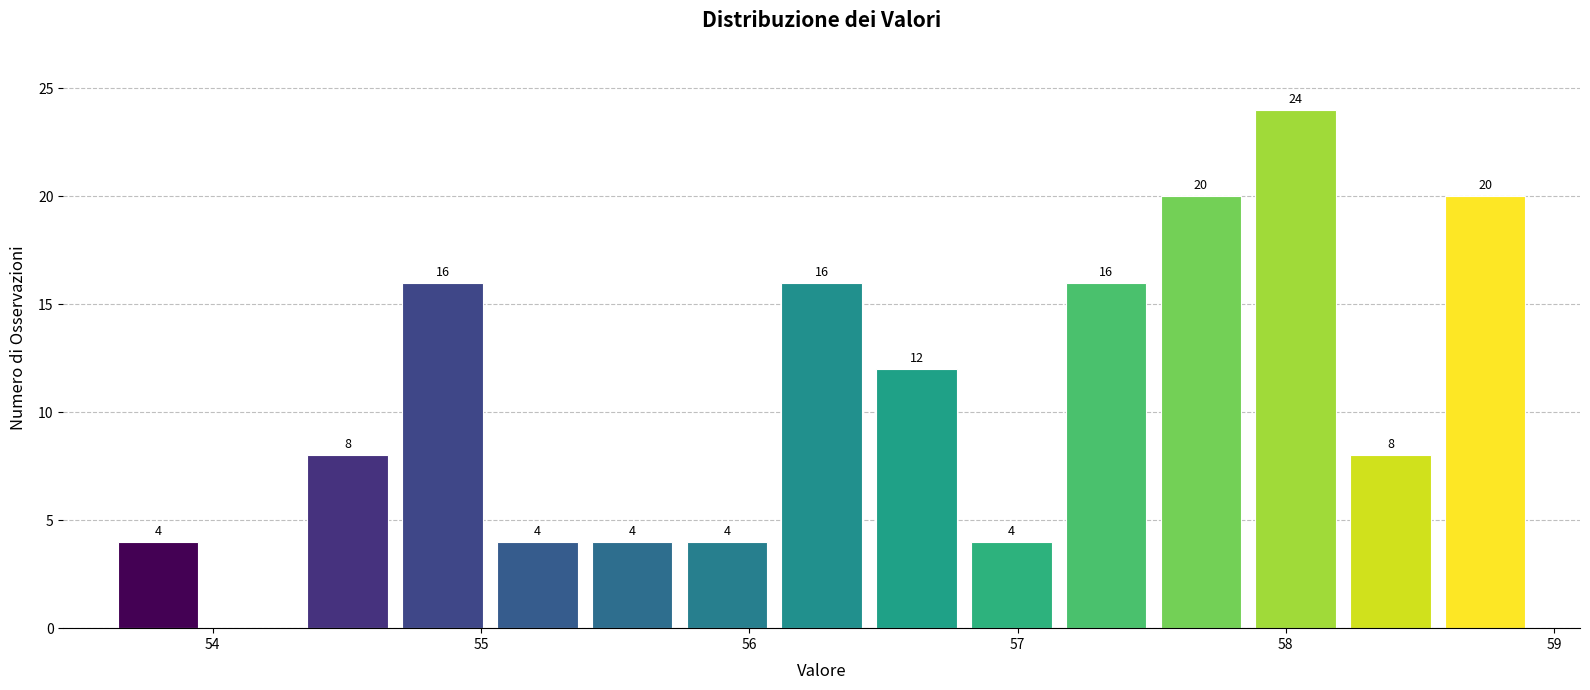

Around what value on the x-axis is the tallest bar? Give the approximate position of its centre, as read against the axis.

58.0